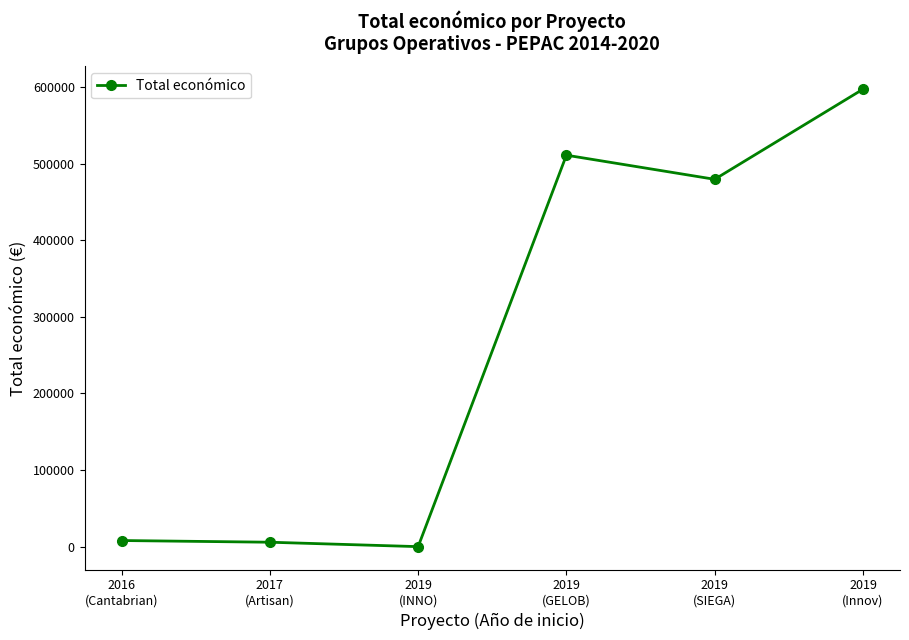

Between 2019
(INNO) and 2019
(SIEGA), which is larger?

2019
(SIEGA)